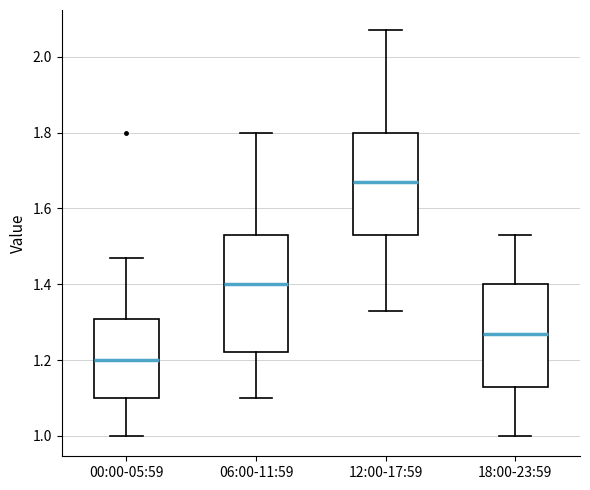

Reading left to right, transcribe this box plot: for each box, give where its median line is, the range the box spans, and where its two whiskers end, as read against the y-axis. The values are not printed on the chart, so give them approximately, as read against the axis.

00:00-05:59: median 1.20, box 1.10 to 1.30, whiskers 1.00 to 1.48
06:00-11:59: median 1.40, box 1.22 to 1.54, whiskers 1.10 to 1.80
12:00-17:59: median 1.68, box 1.54 to 1.80, whiskers 1.34 to 2.08
18:00-23:59: median 1.28, box 1.14 to 1.40, whiskers 1.00 to 1.54